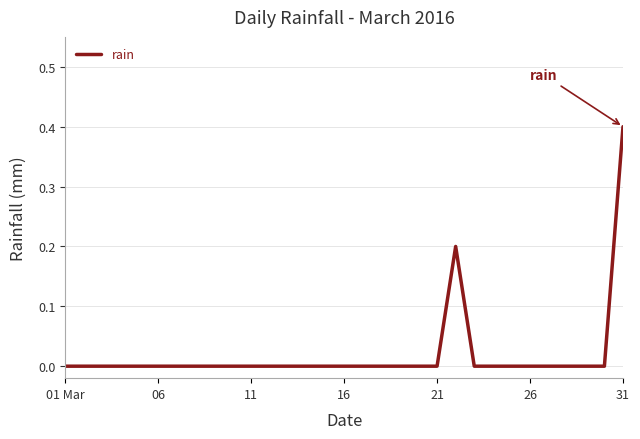

What is the difference between the maximum and minimum values?

0.4